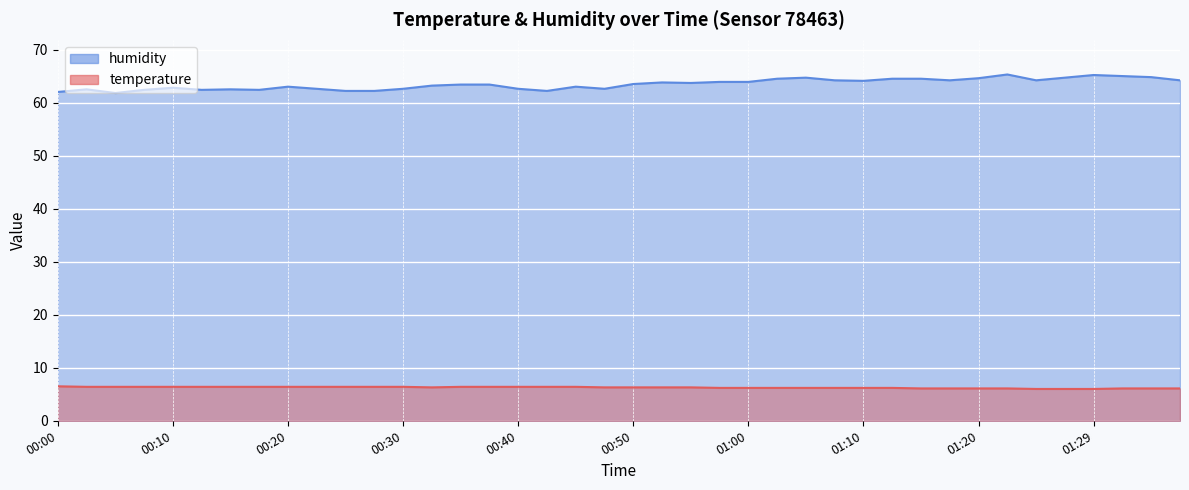

Which series changed the most between 00:37 and 01:05?

humidity